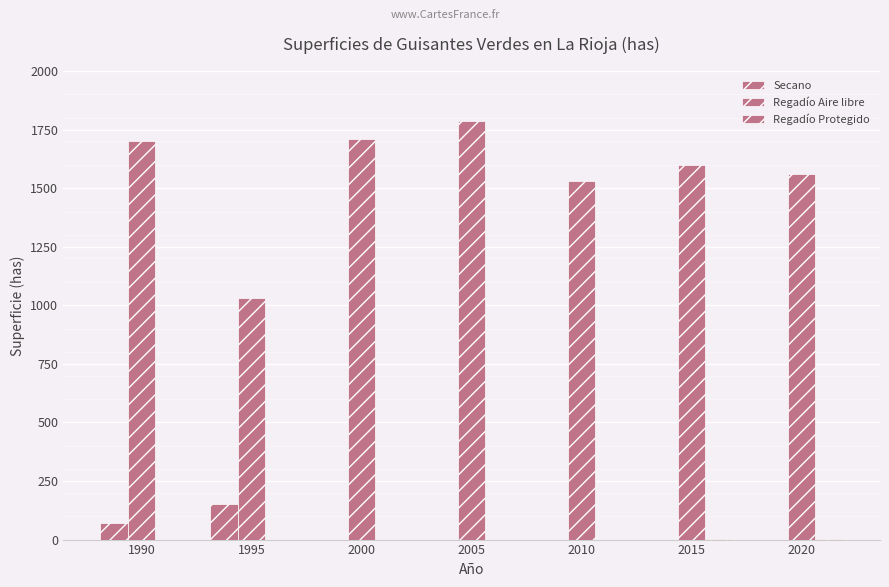

What is the spread (max minus min) of values at 2005?

1787